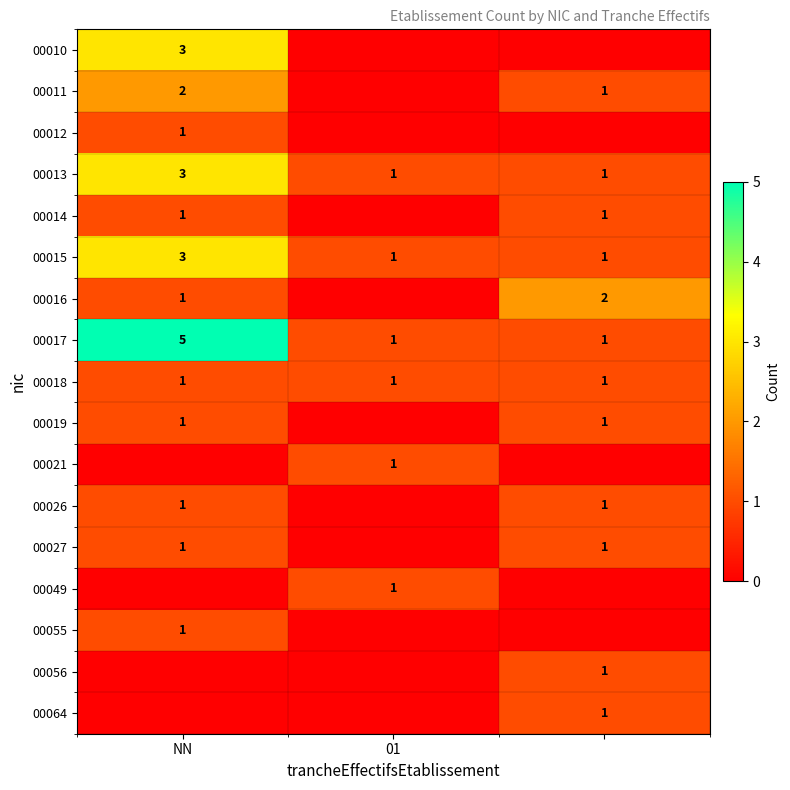

Which category has the highest value across all series?

NN